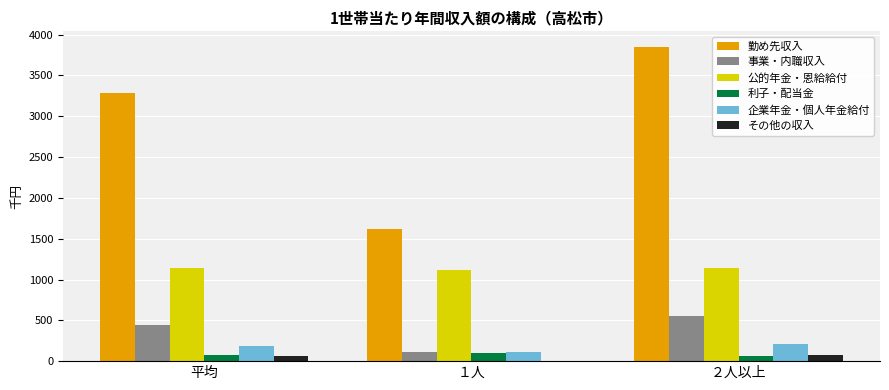

At which label is 勤め先収入 closest to 2731?

平均